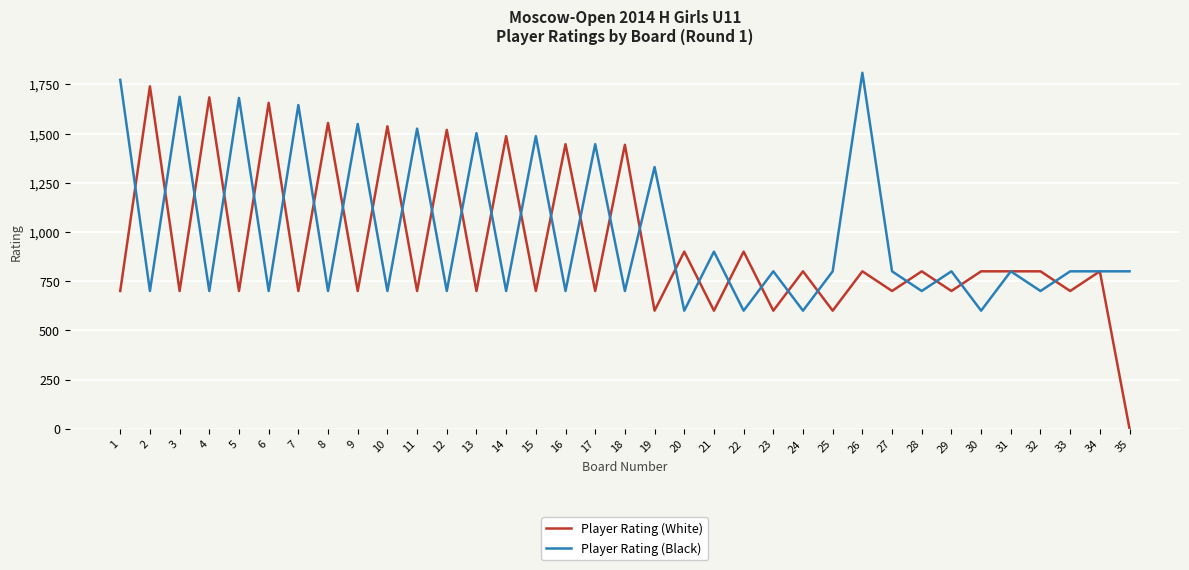

The Player Rating (White) series shows 1446 at 16. True or false?

True